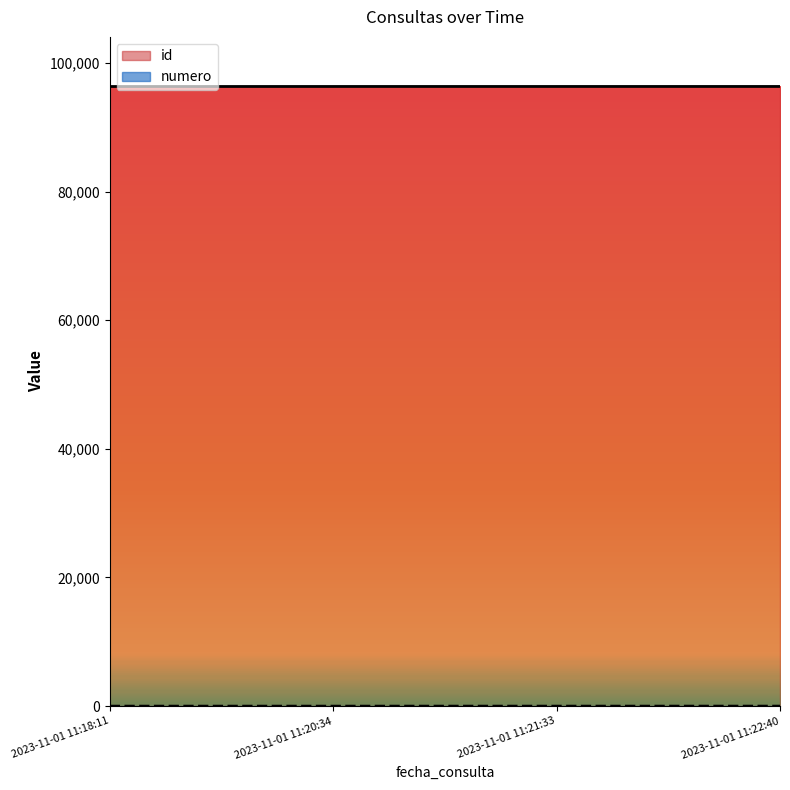

What is the difference between the maximum and second lowest values in the id series?

2